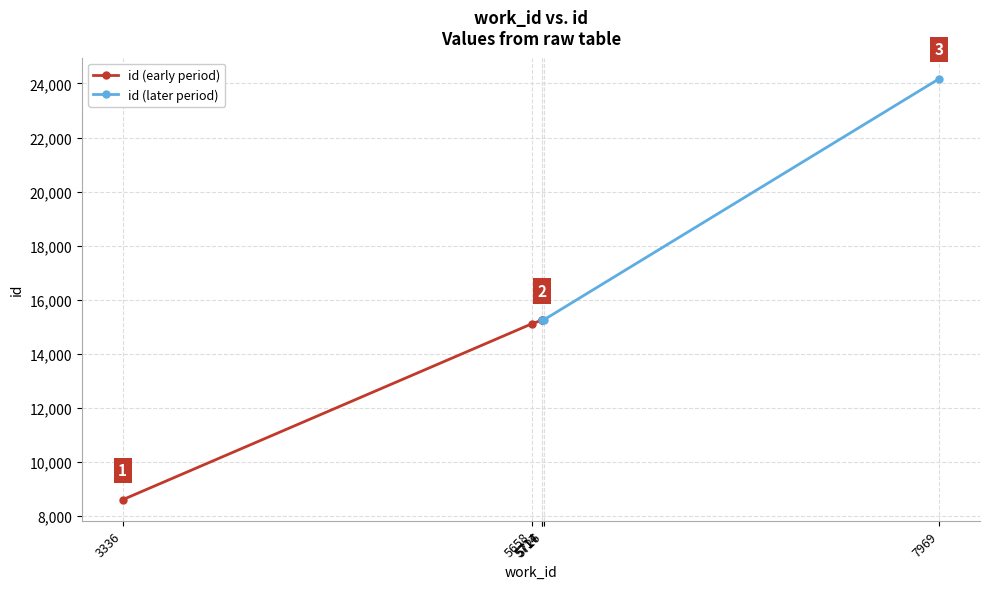

Which label corresponds to the smallest value in the chart?

3336